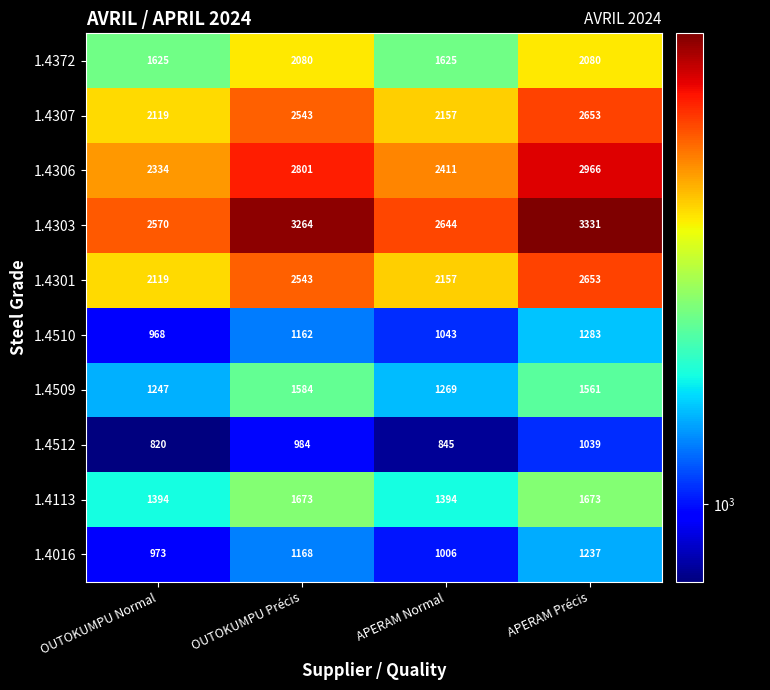

Is it true that 1.4113 equals 286 at APERAM Normal?

False